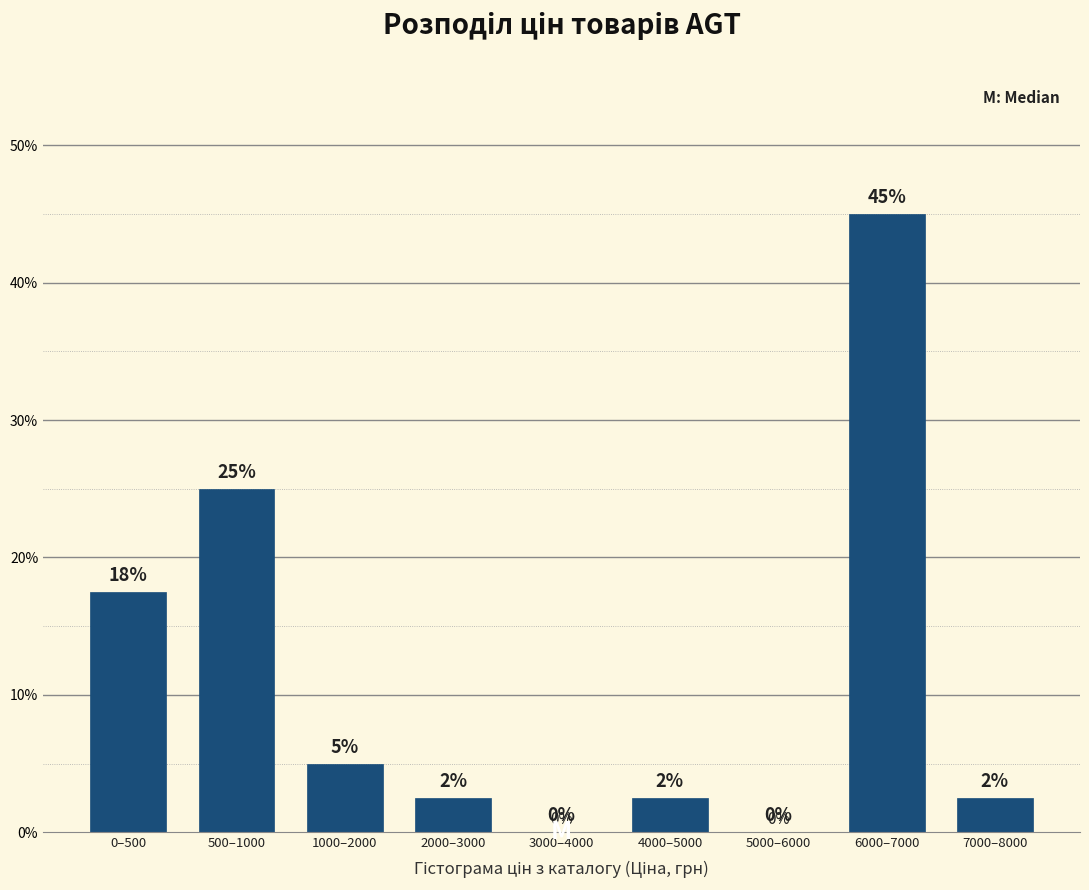

Which category has the highest value across all series?

6000–7000